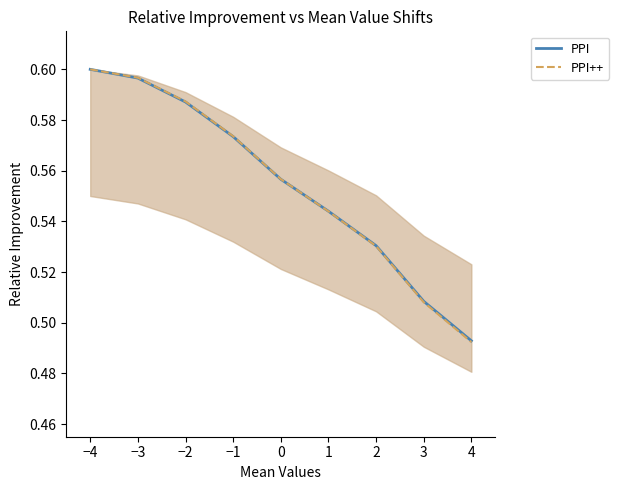

How many PPI values are between 0 and 1?

9